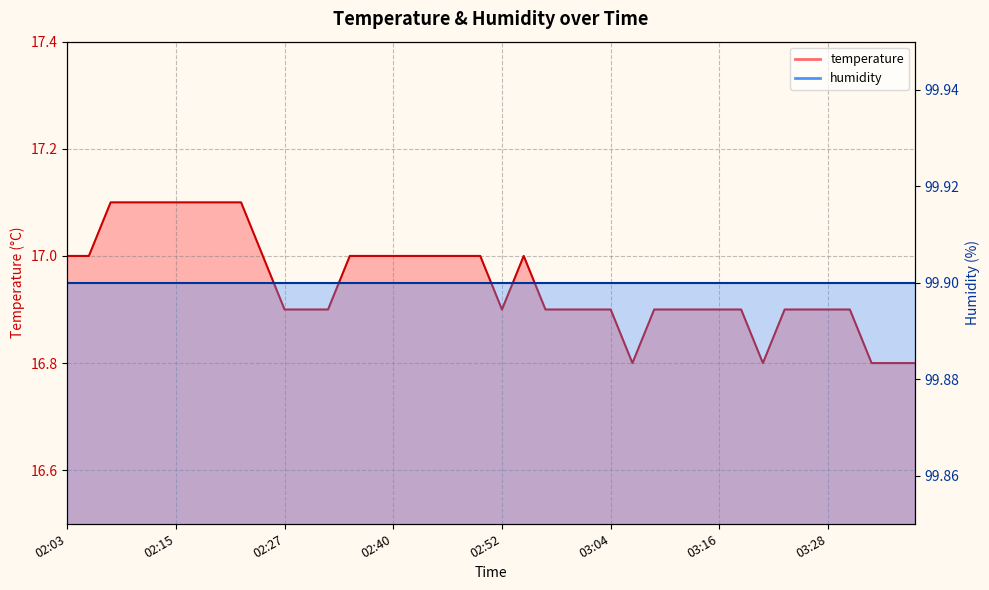

What is the ratio of the value at 03:36 to the value at 02:35?

1.0